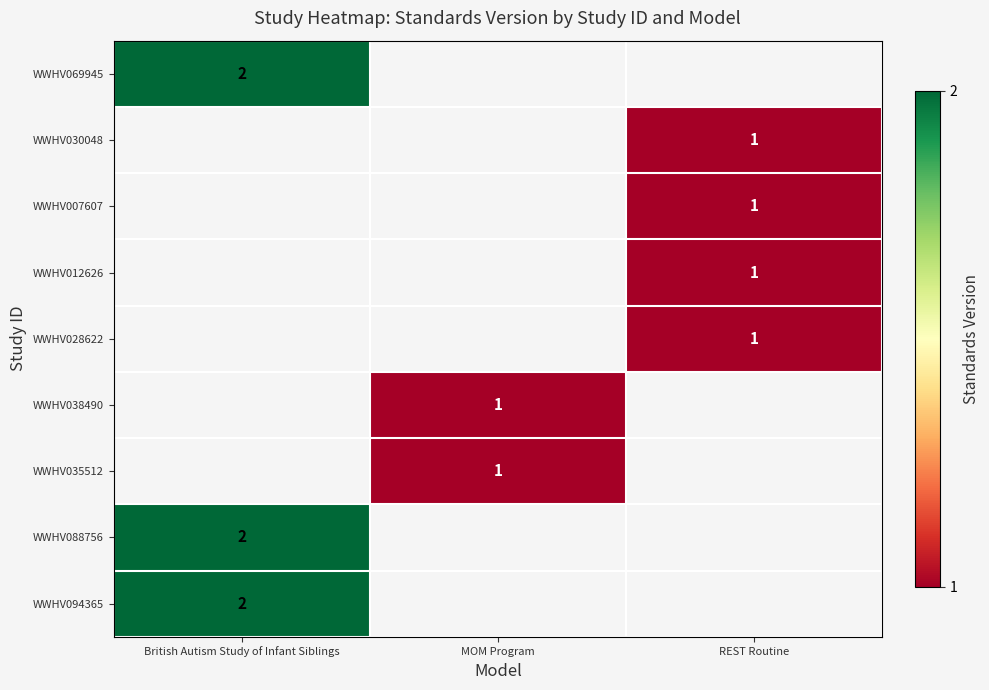

The value of WWHV069945 at British Autism Study of Infant Siblings is 2. True or false?

True